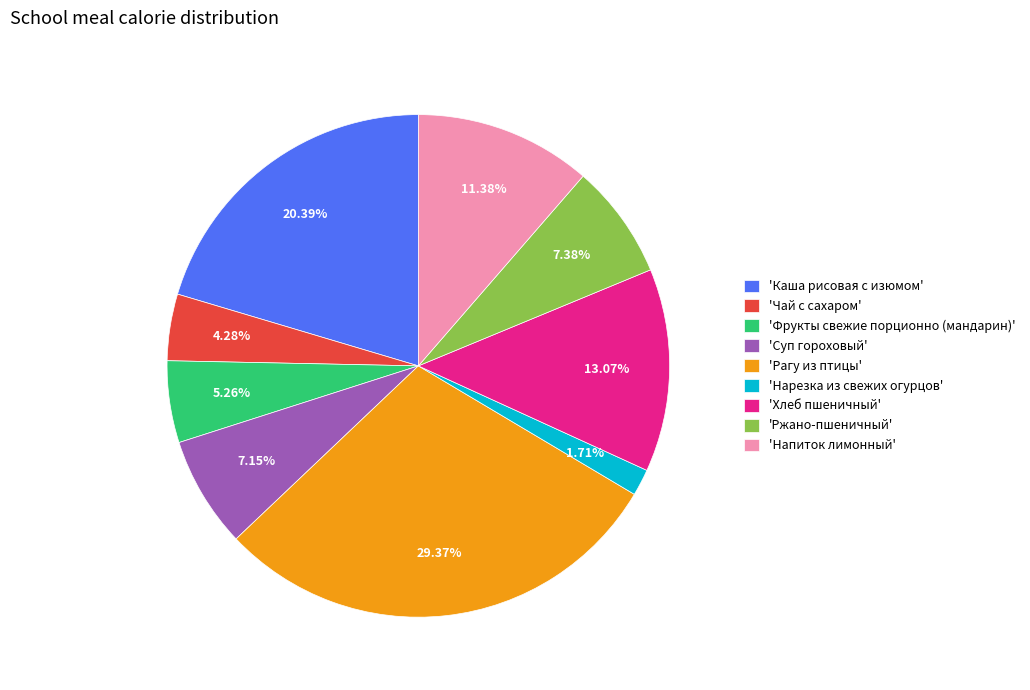

Which category has the smallest portion of the pie?

'Нарезка из свежих огурцов'